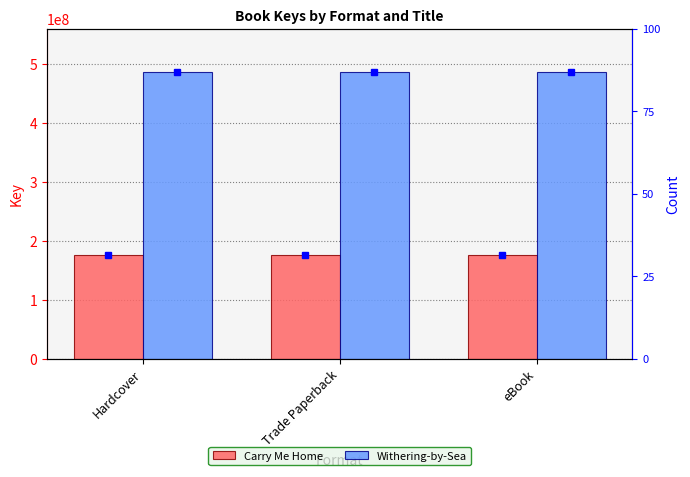

How many bars are there in each group?

2